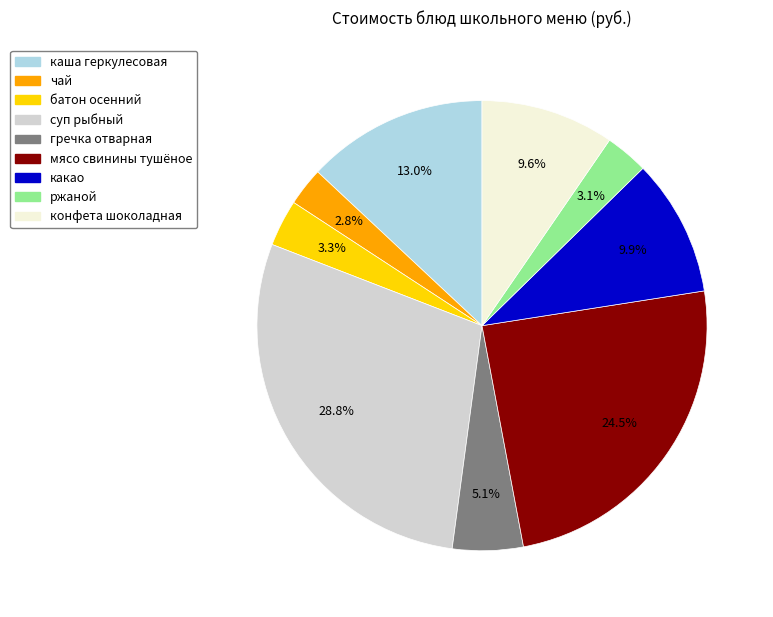

Which category has the biggest portion of the pie?

суп рыбный